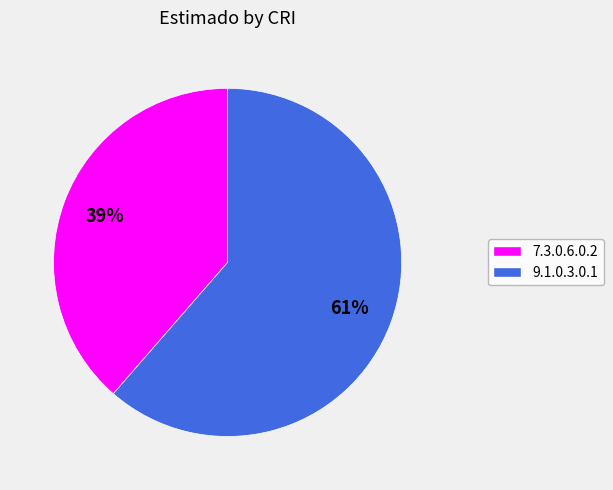

To the nearest percent, what portion does 9.1.0.3.0.1 represent?

61%